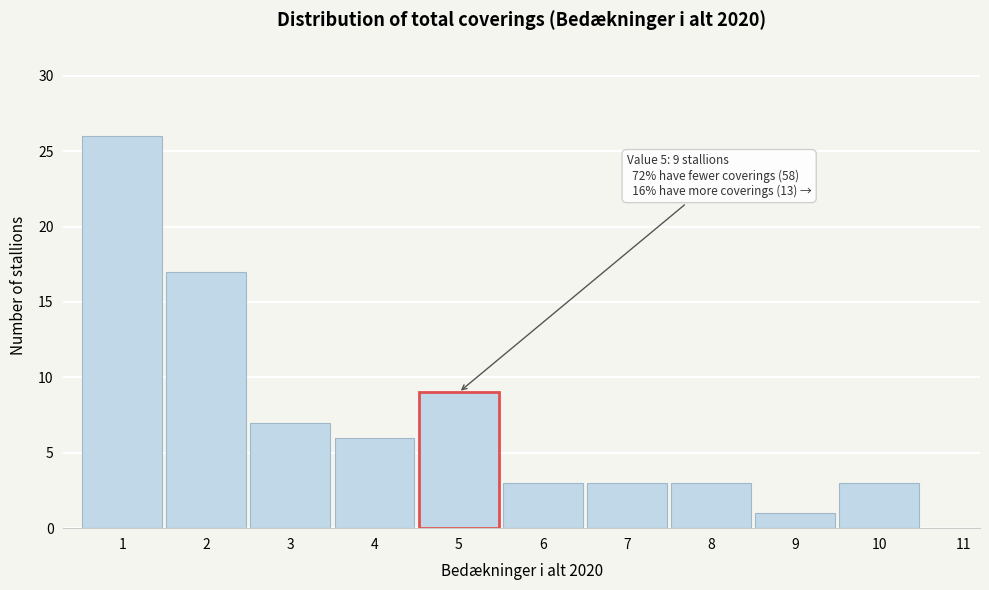

Reading left to right, extract all data points from this chart.

1=26	2=17	3=7	4=6	5=9	6=3	7=3	8=3	9=1	10=3	11=0